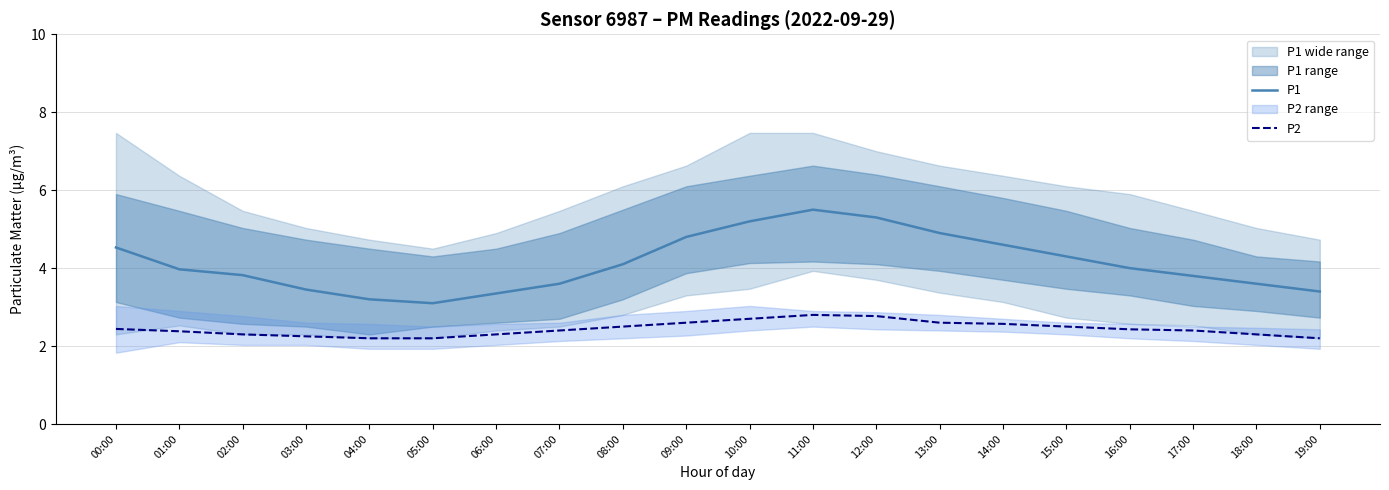

At 12:00, list the series in order from largest to smallest.

P1, P2